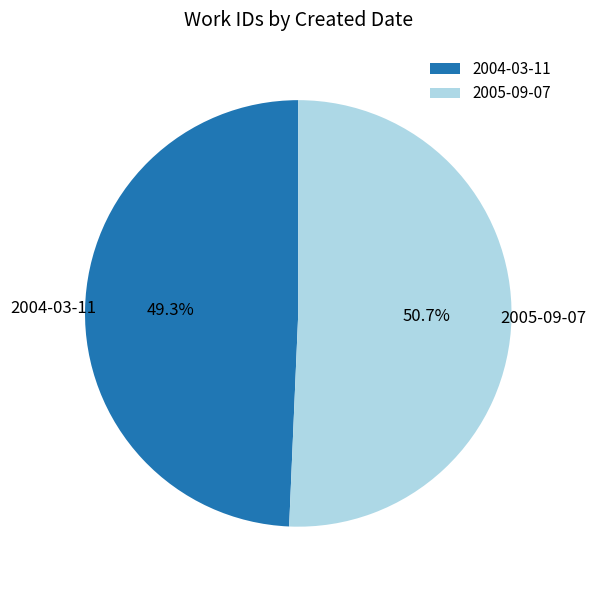

Does any single category account for the majority?

Yes